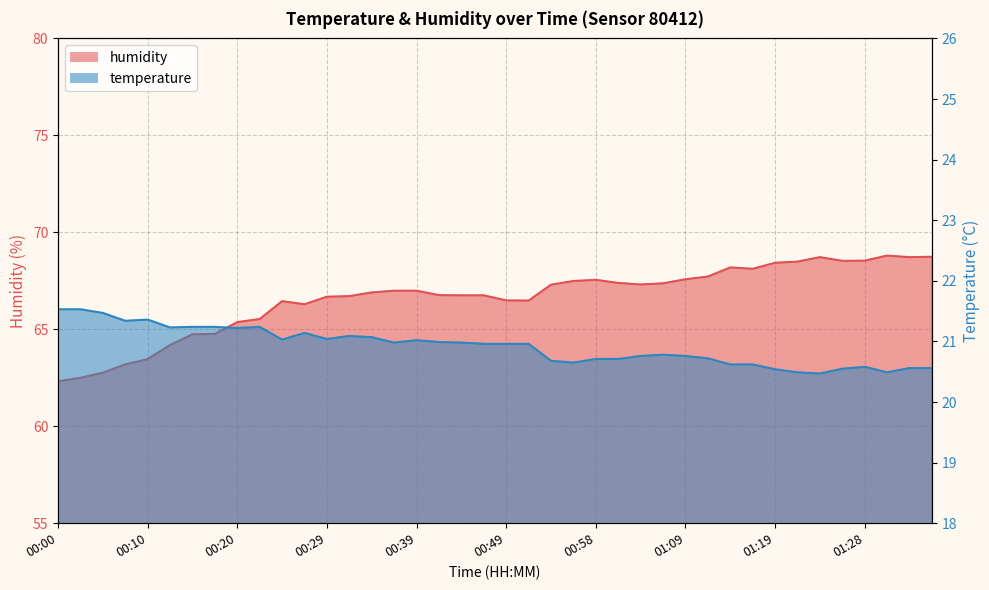

At which label does temperature reach its minimum?

01:24